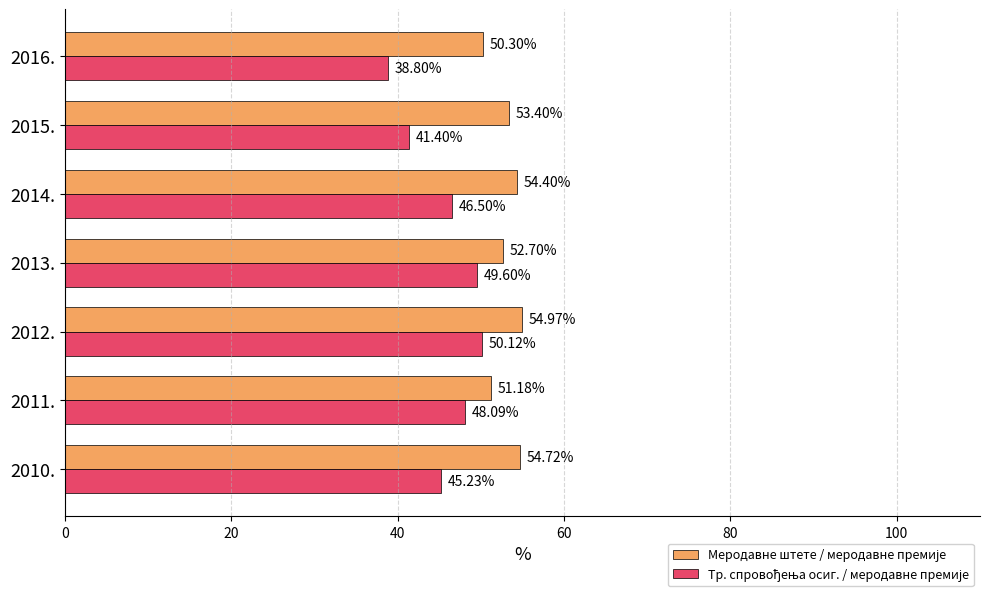

What is the spread (max minus min) of values at 2016.?

11.5